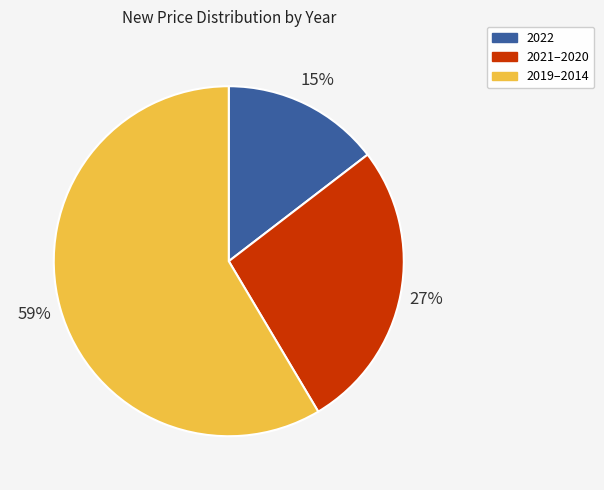

To the nearest percent, what is the average slice percentage?

33%